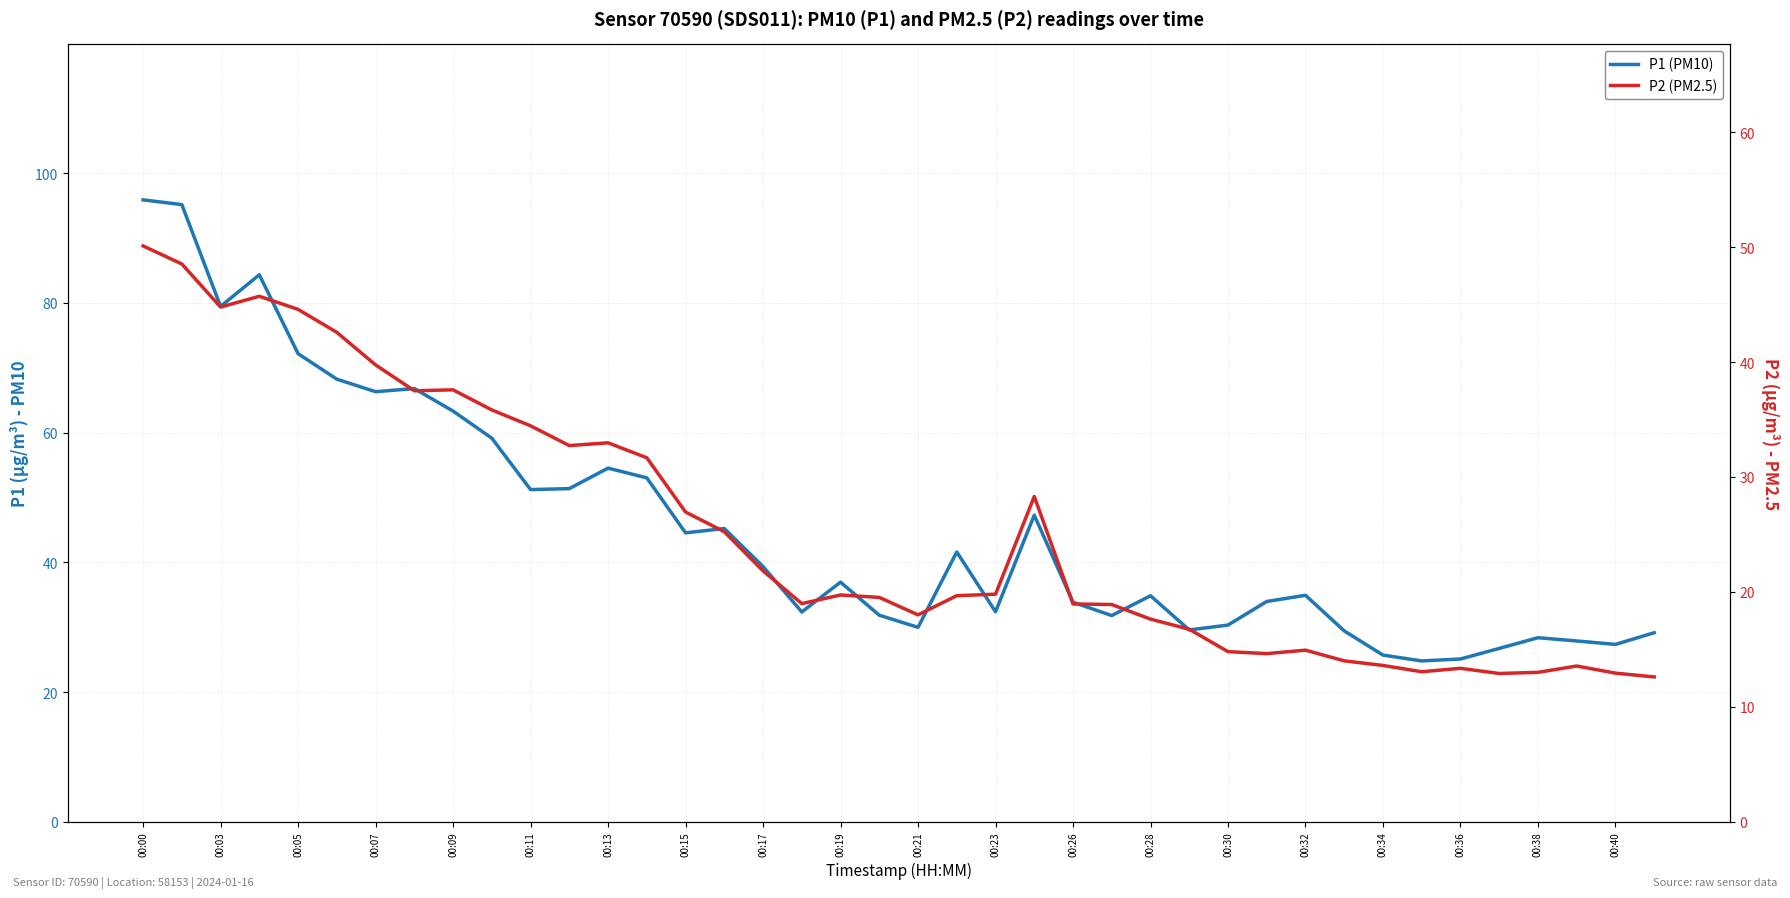

Which category has the highest value across all series?

00:00